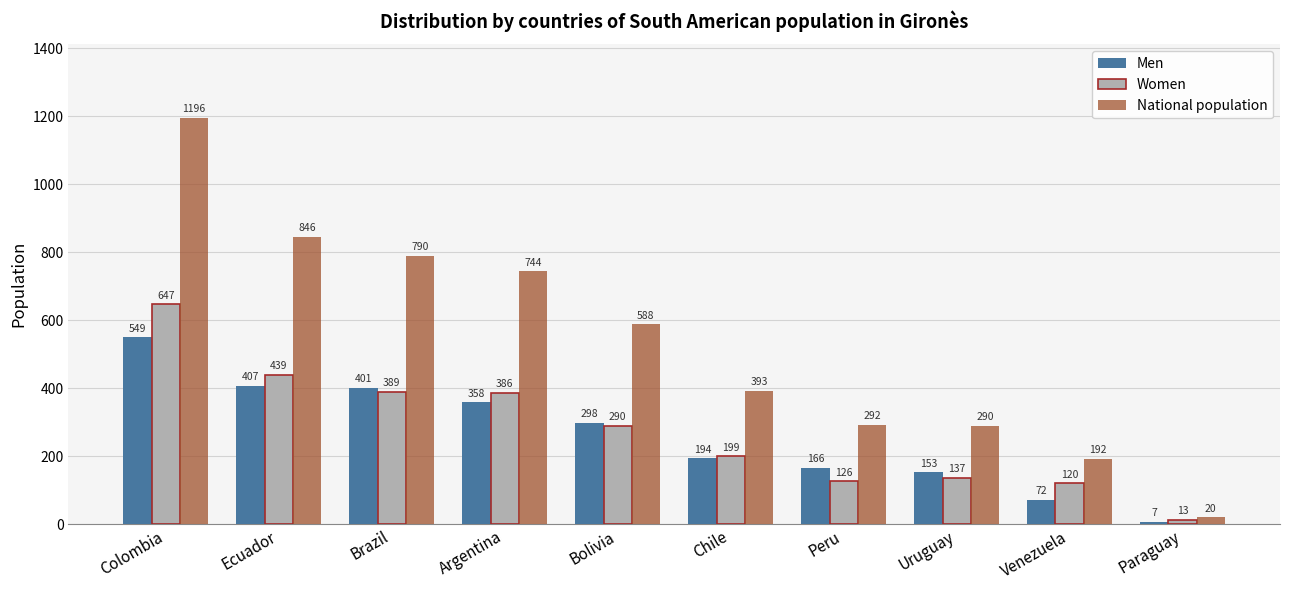

What is the sum of all Men values?

2605